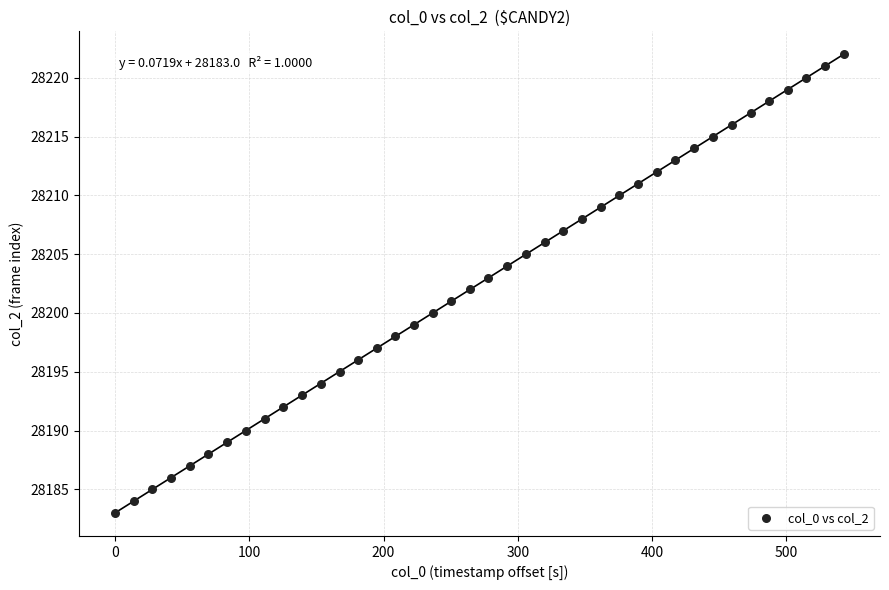

What is the range of Y values (max minus min)?

39